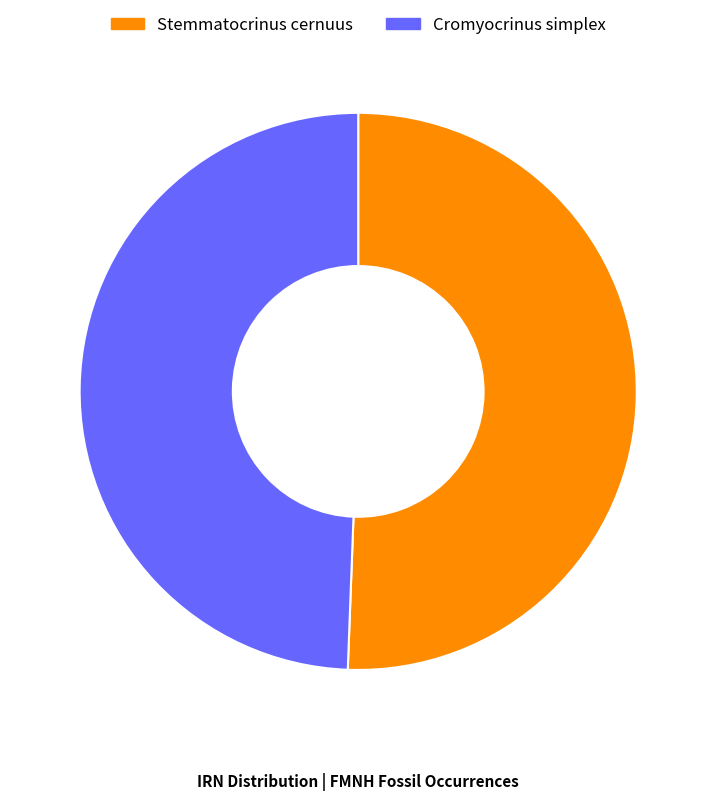

Count the number of slices in the pie.

2